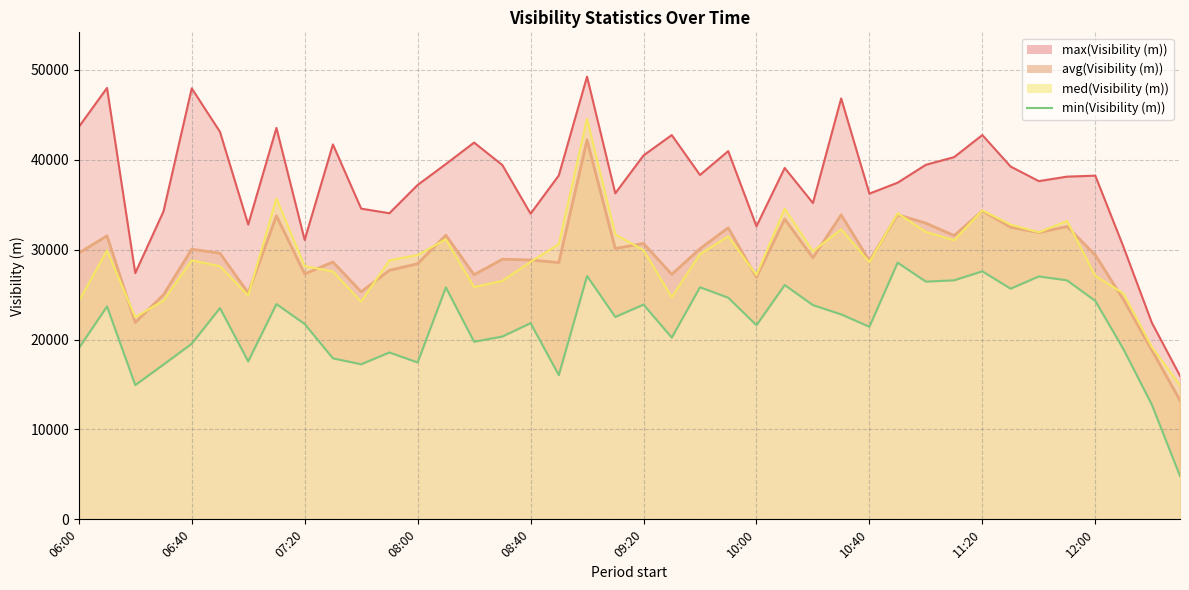

What is the difference between the values at 10:00 and 22?

8245